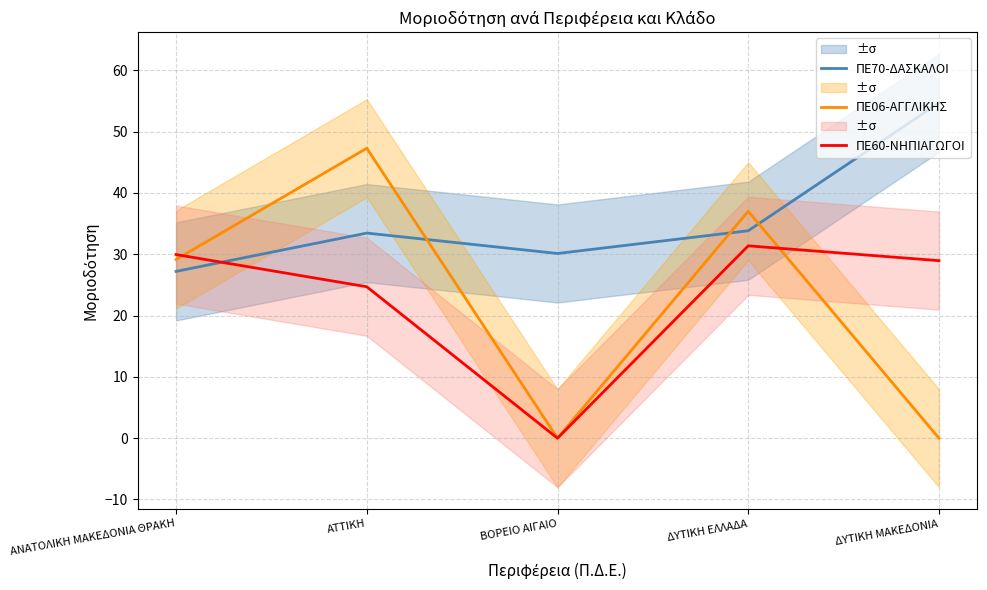

What is the label of the 1st point from the right?

ΔΥΤΙΚΗ ΜΑΚΕΔΟΝΙΑ